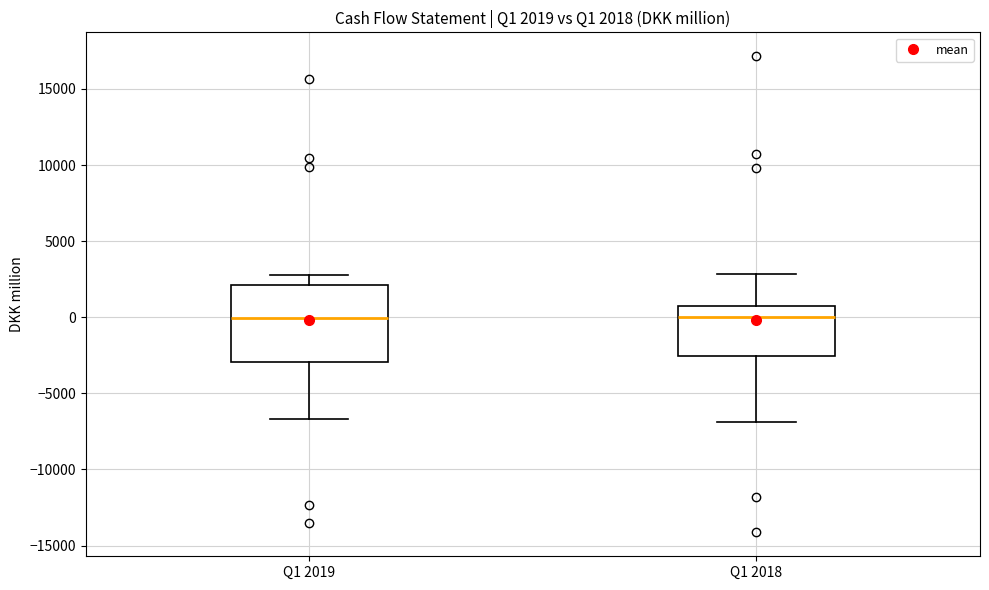

Comparing the boxes themselves (not the whiskers), which one is the tallest?

Q1 2019